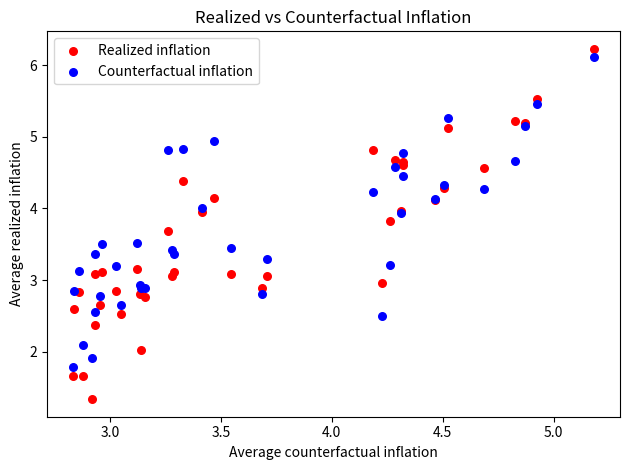

What are all the series names shown in the legend?

Realized inflation, Counterfactual inflation